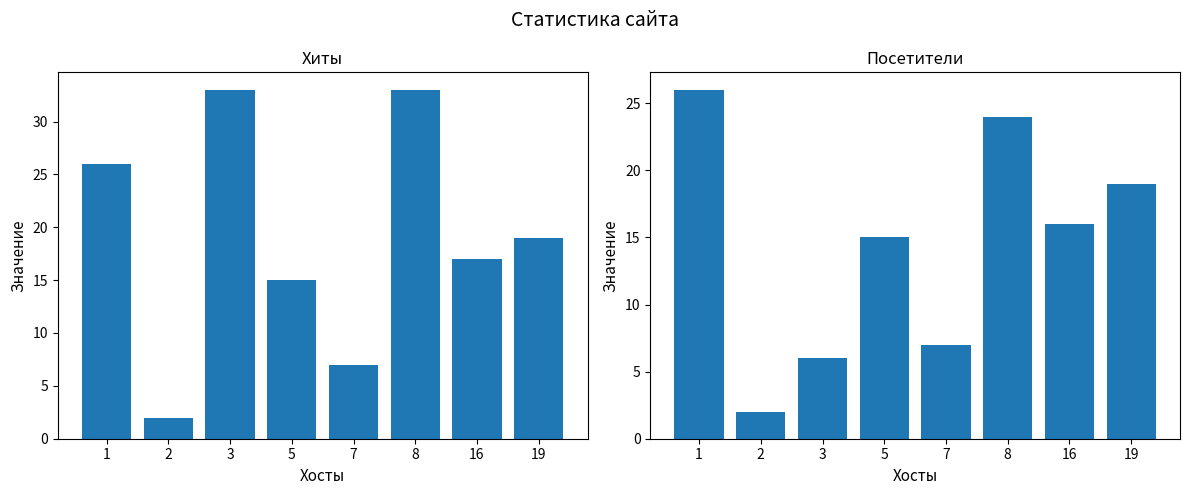

At which category is the sum across all series the highest?

8